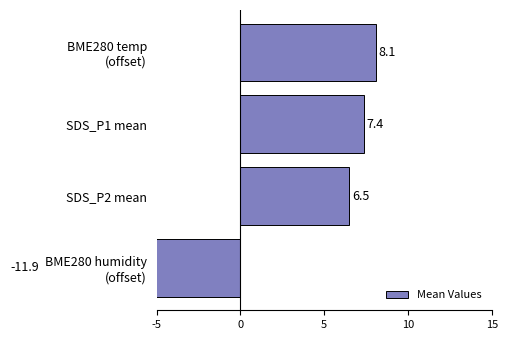

How many bars are there in total?

4